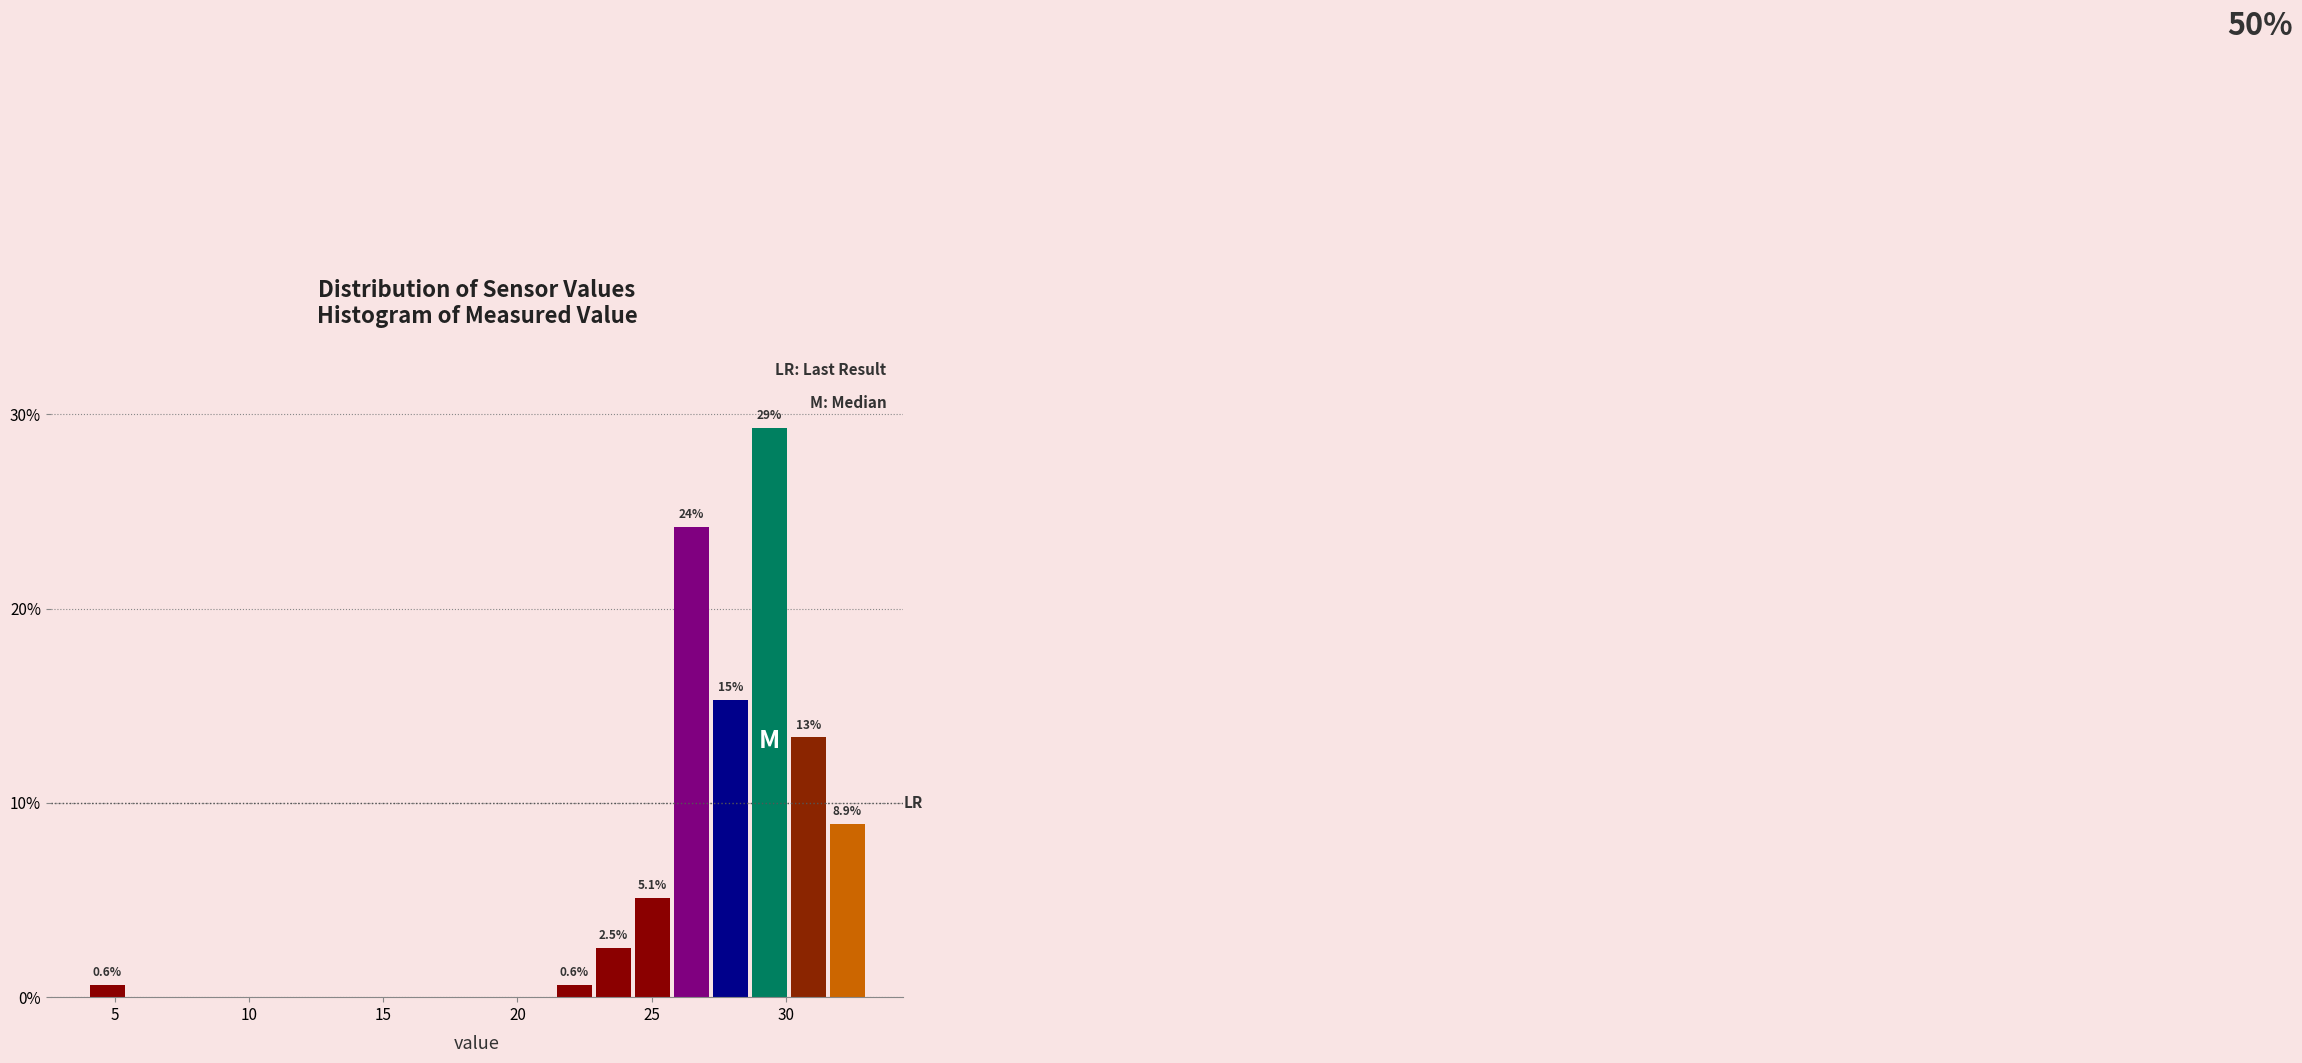

Read against the x-axis, roughly where is the centre of the tallest bar?

29.5